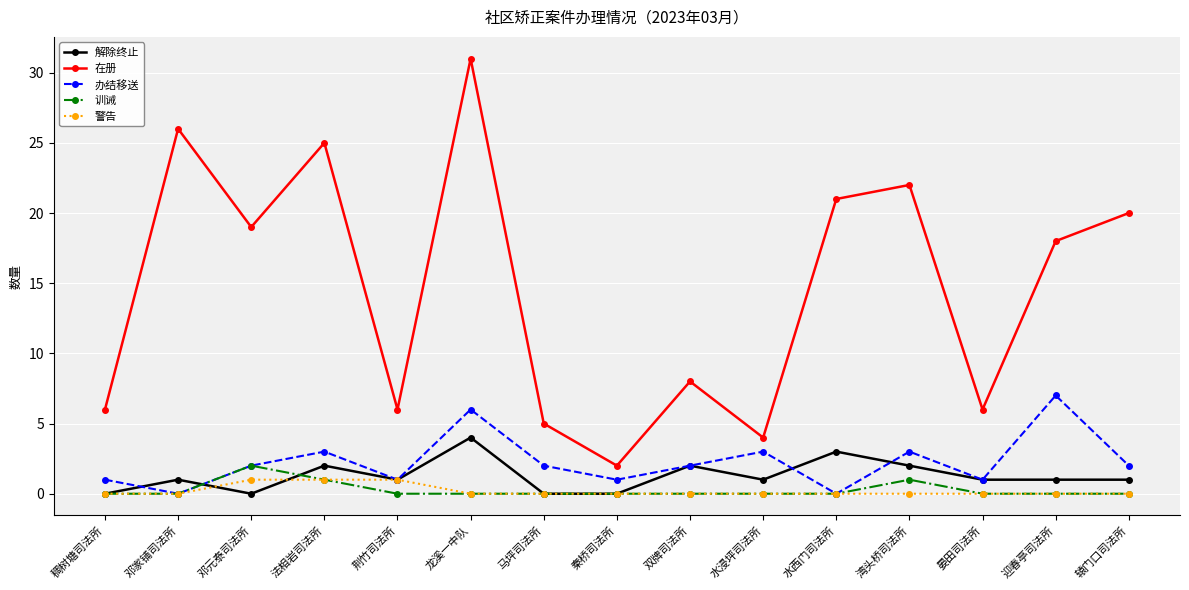

At which label does 解除终止 reach its peak?

龙溪一中队